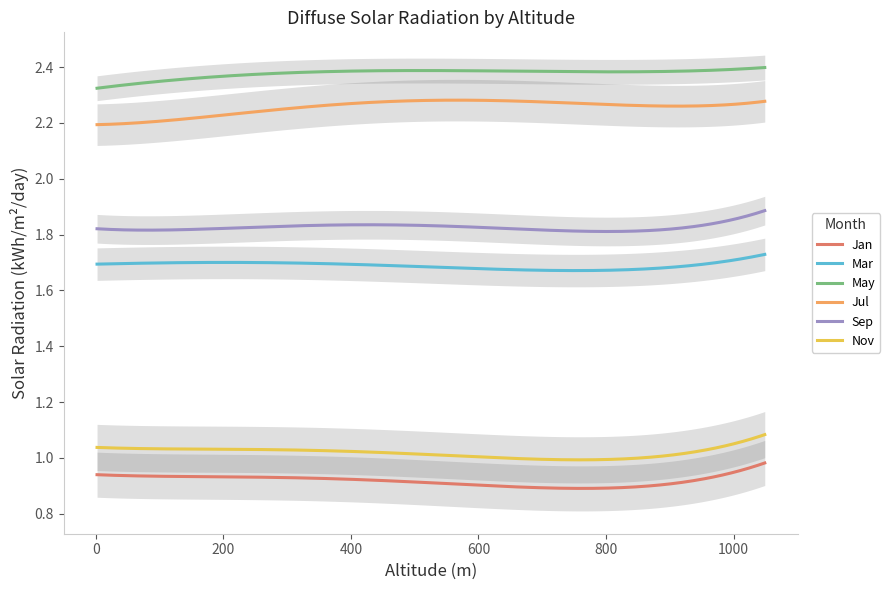

What is the value of the gen point at the 4th from the left?

0.9